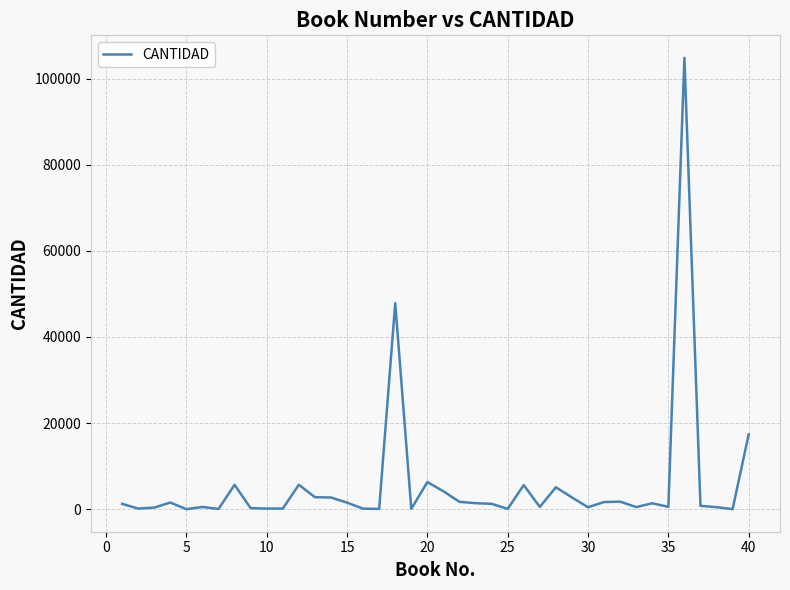

What is the difference between the maximum and minimum values?

104787